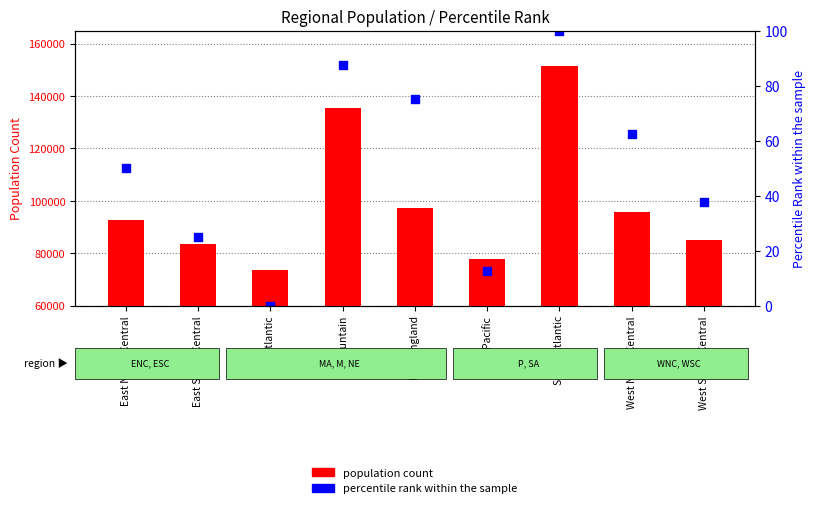

Which series contains the highest Y value?

percentile rank within the sample